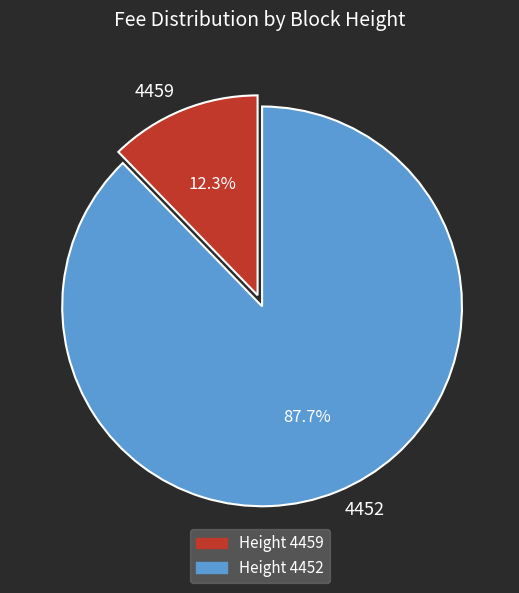

What portion of the pie excludes 4452?

12.3%